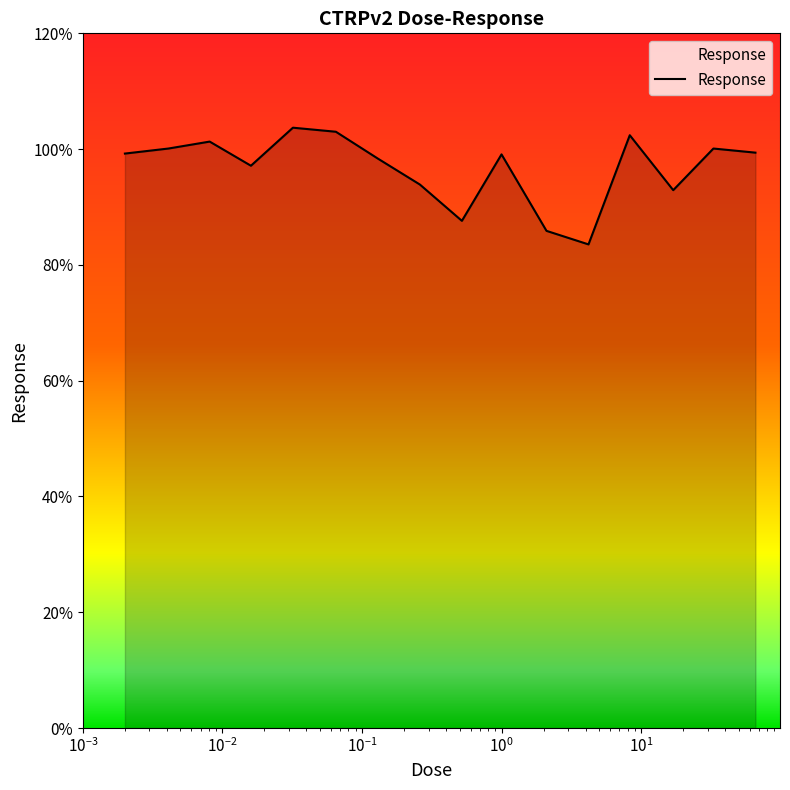

Does the chart have visible grid lines?

No